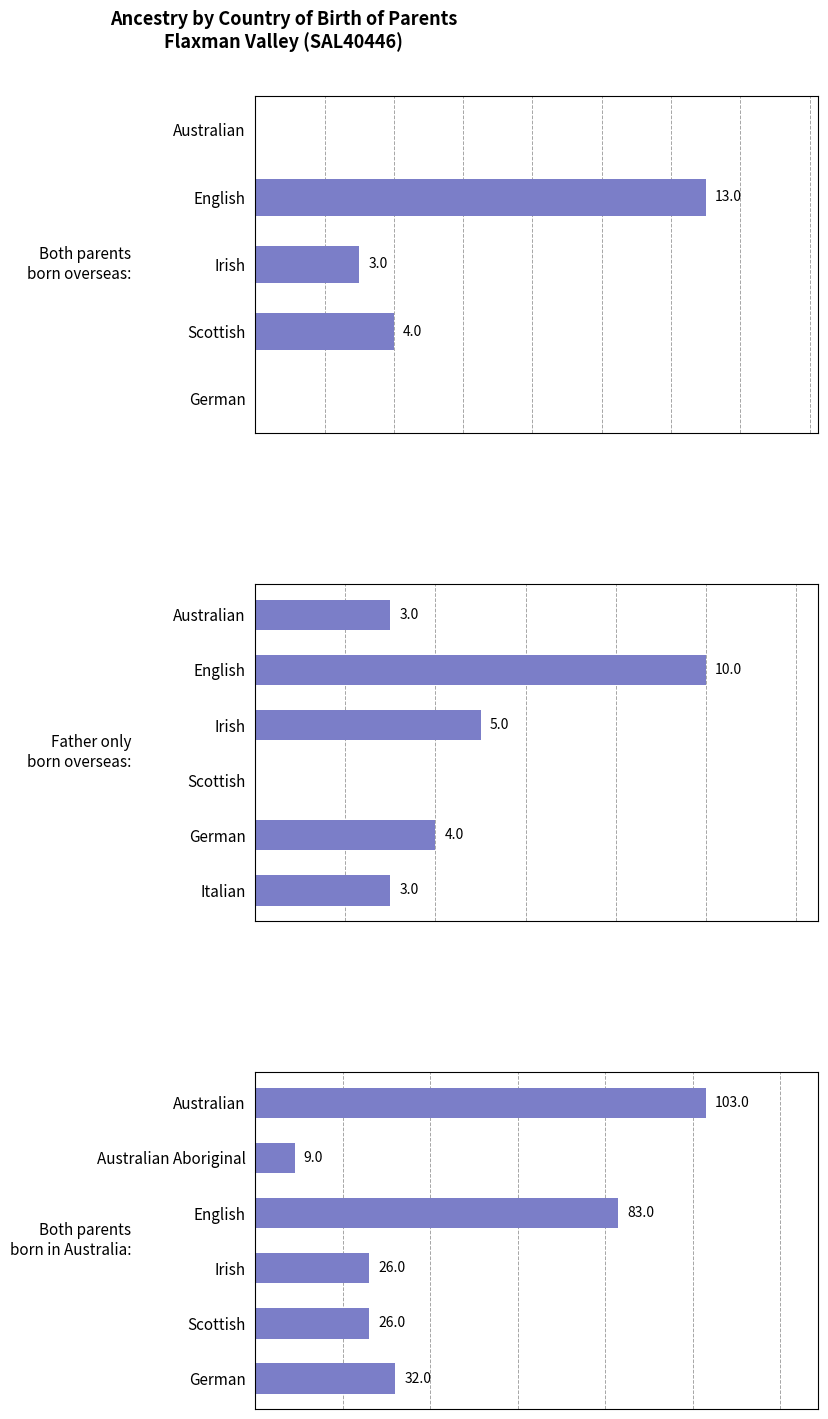

What value does the Father only born overseas series have at English, to the nearest 5?

10